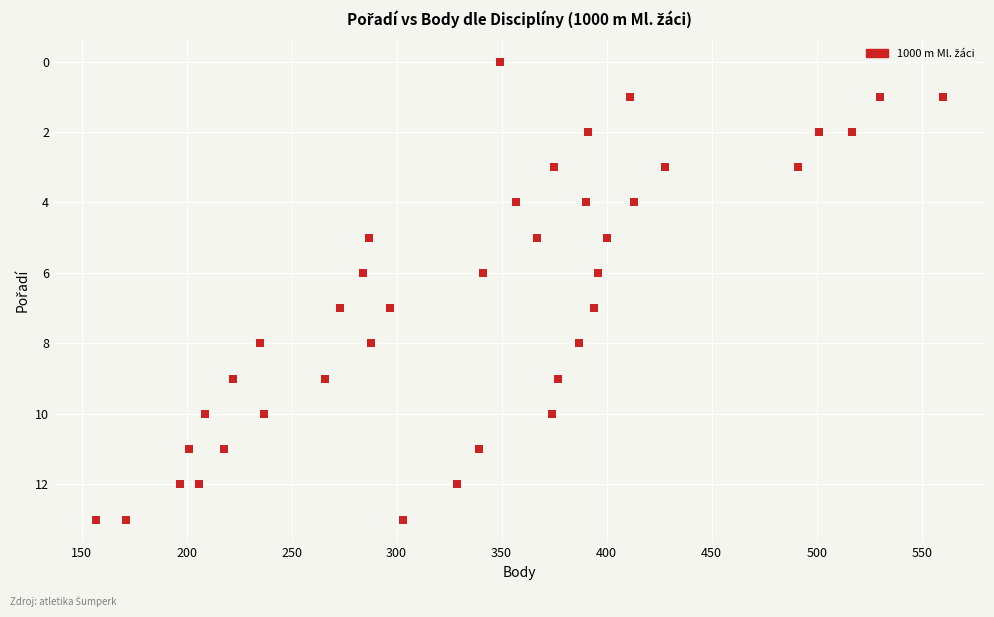

What is the range of X values (max minus min)?

403